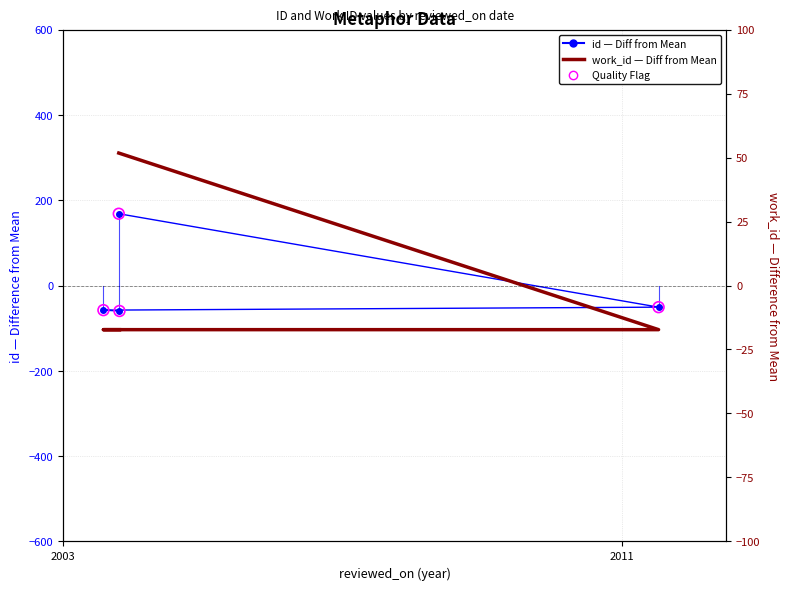

What are all the series names shown in the legend?

id (diff from mean), work_id (diff from mean)